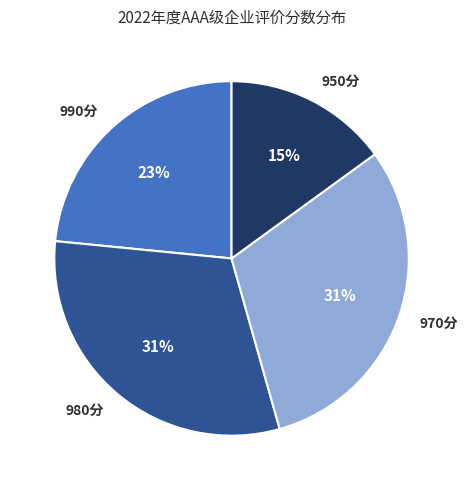

Between 980分 and 990分, which is larger?

980分